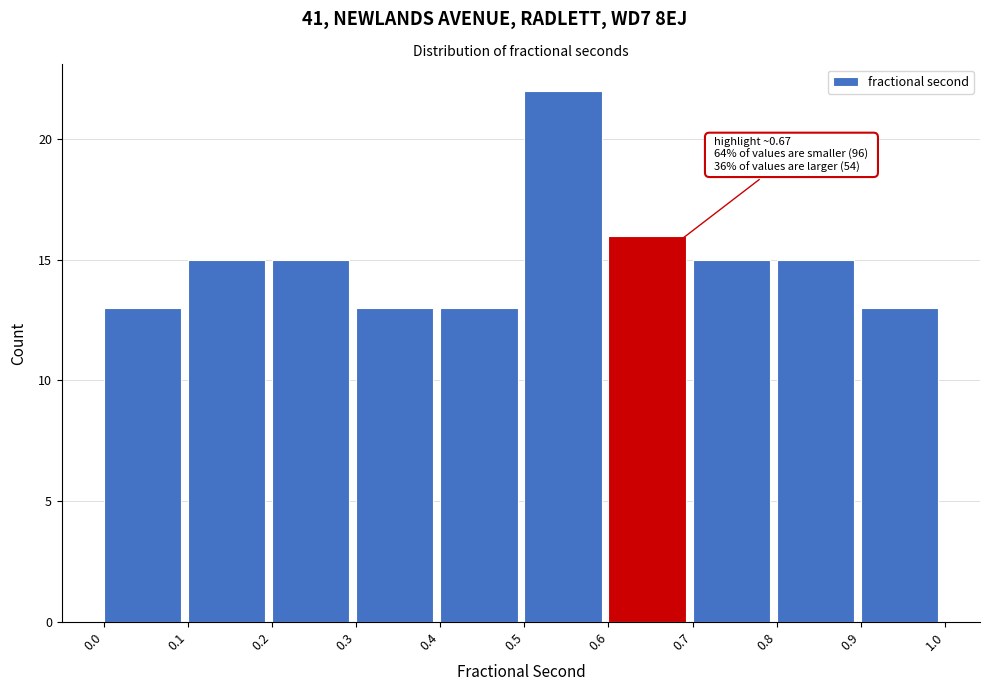

Which range on the x-axis has the tallest bar?

0.5 to 0.6